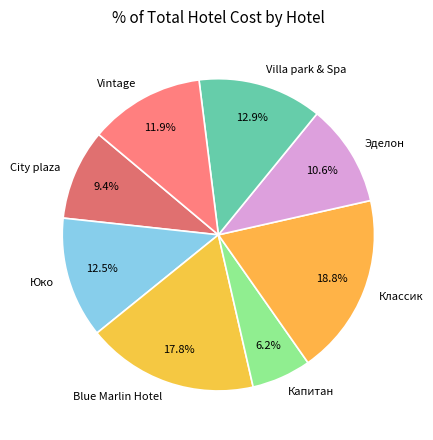

Does any single category account for the majority?

No